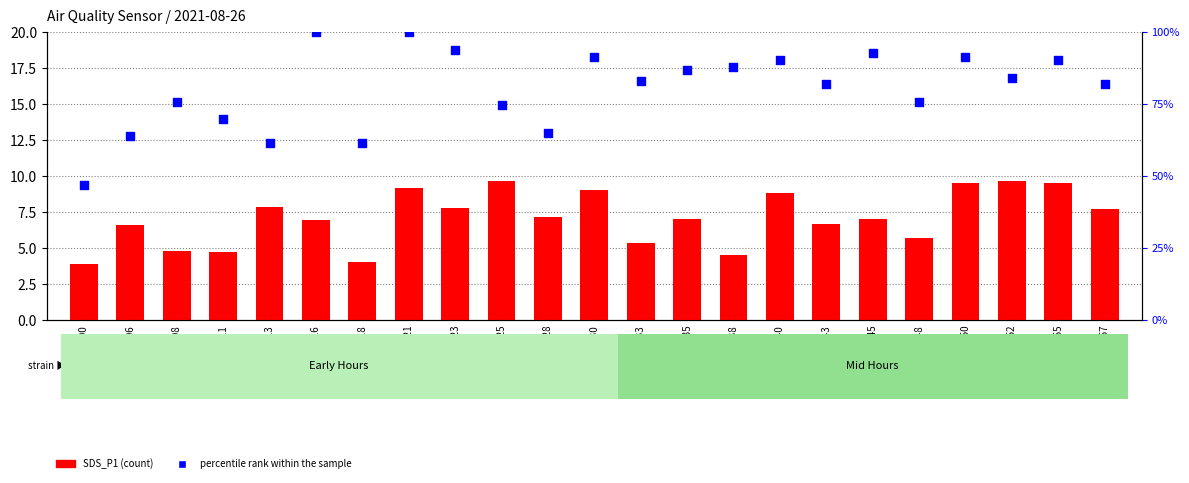

What are all the series names shown in the legend?

SDS_P1, percentile rank within the sample